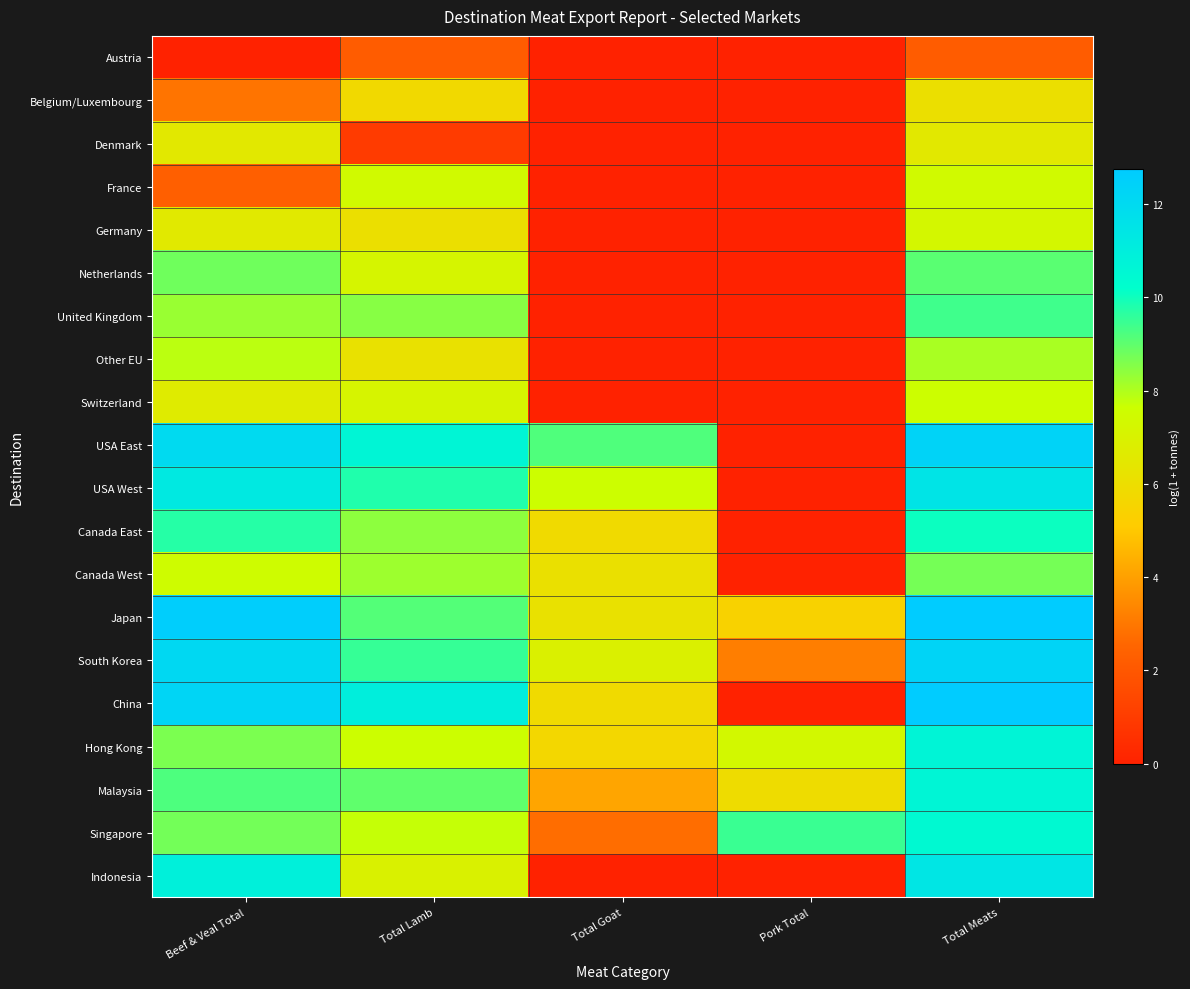

How many series are shown in this chart?

20